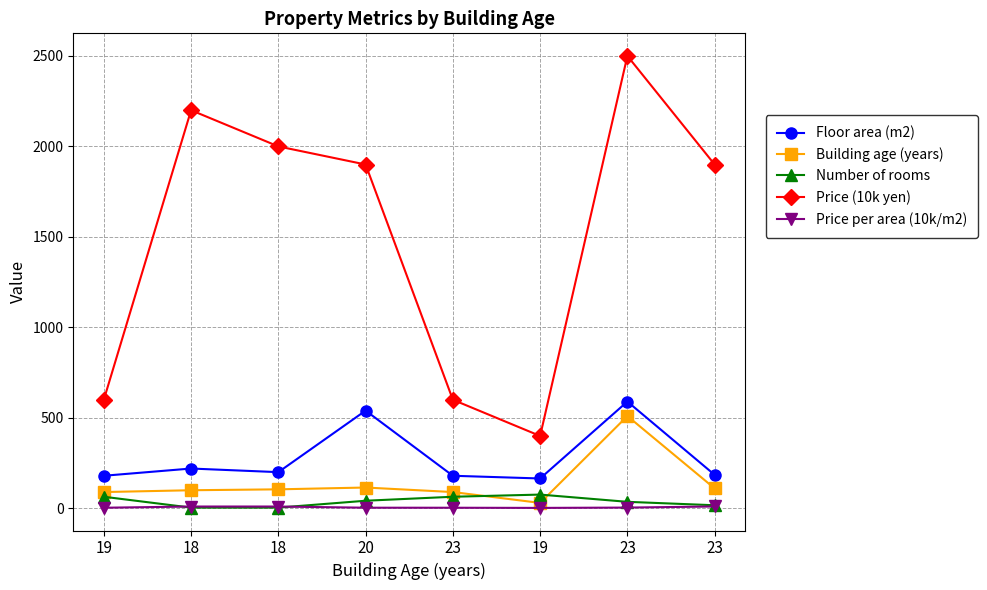

The Number of rooms series shows 36.0 at 23. True or false?

True